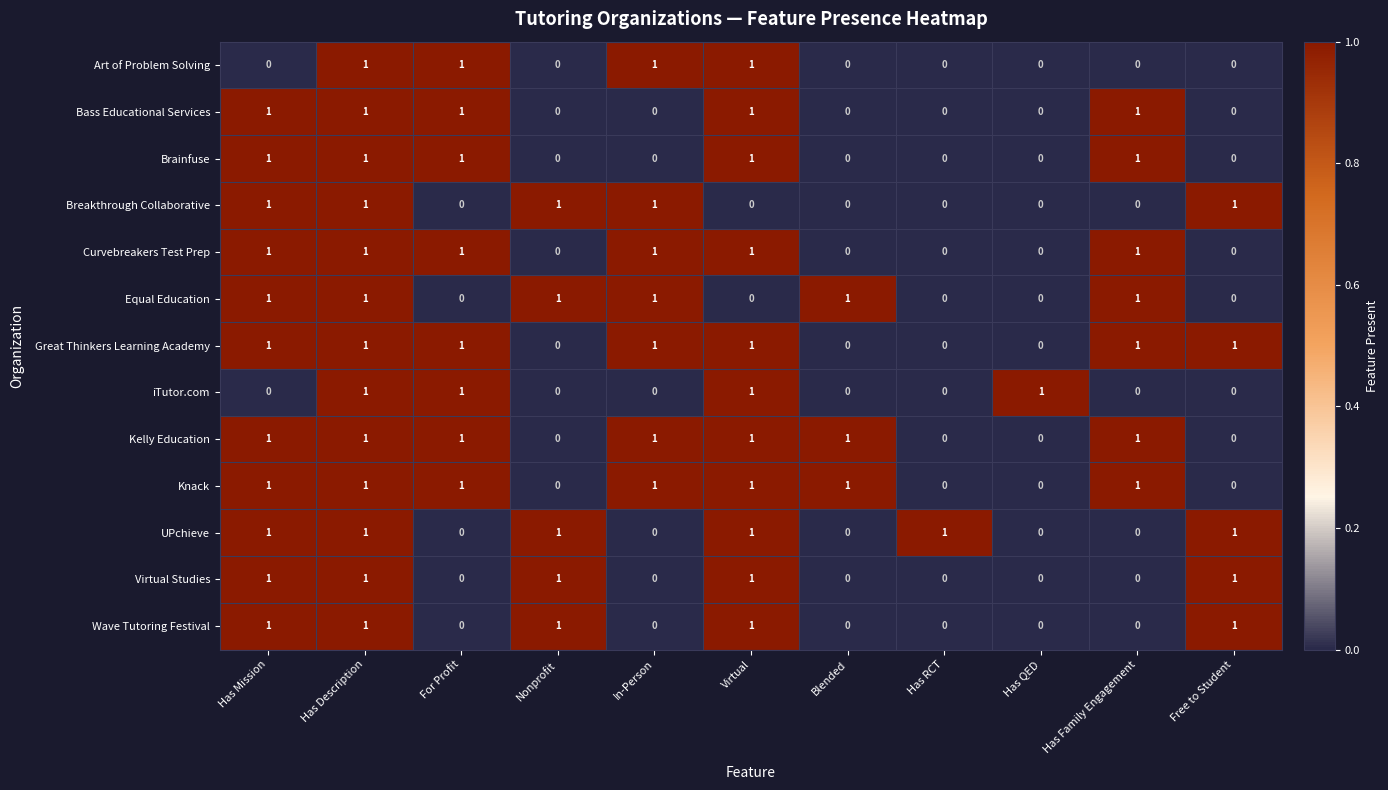

The Breakthrough Collaborative series shows 0 at Has Family Engagement. True or false?

True